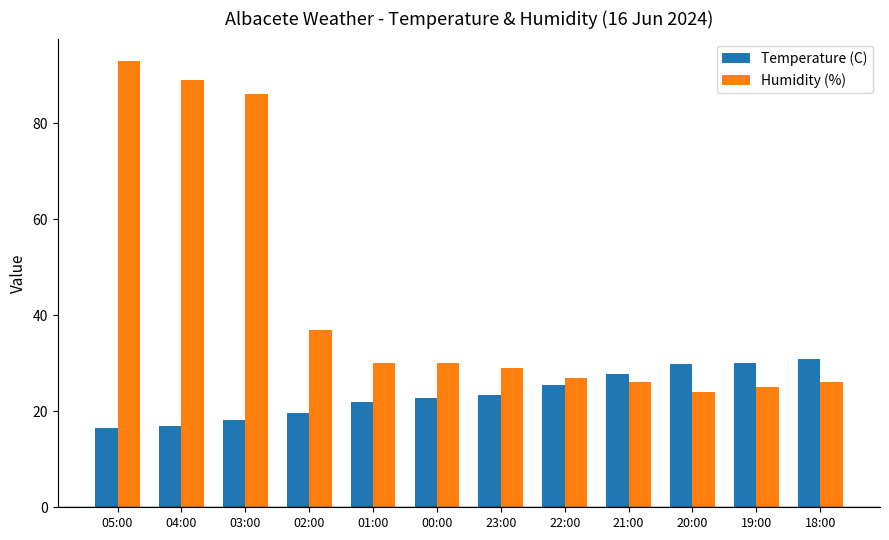

List the series in order of their peak value, highest first.

Humidity (%), Temperature (C)